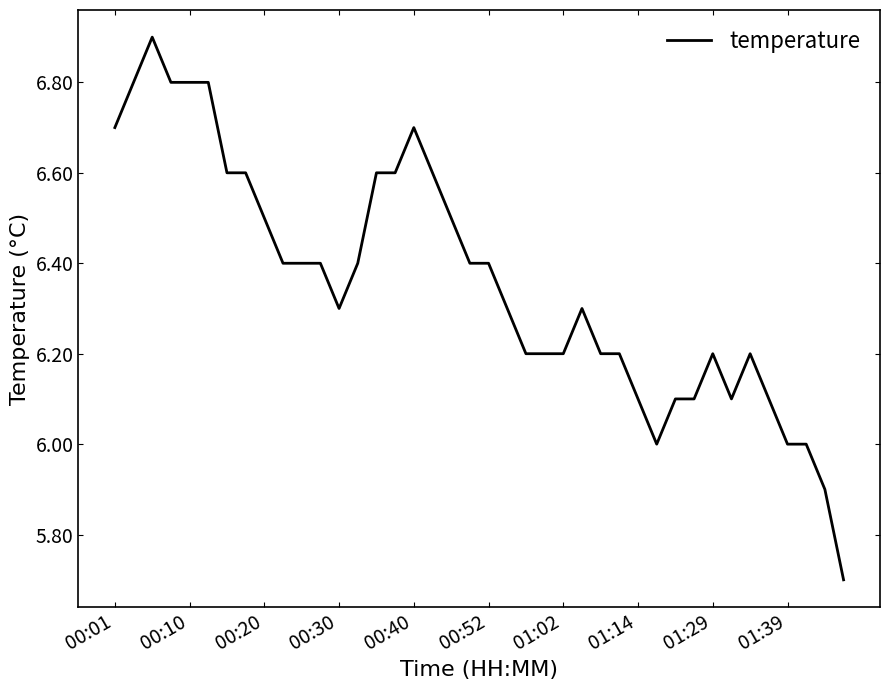

What is the difference between the maximum and minimum values?

1.2